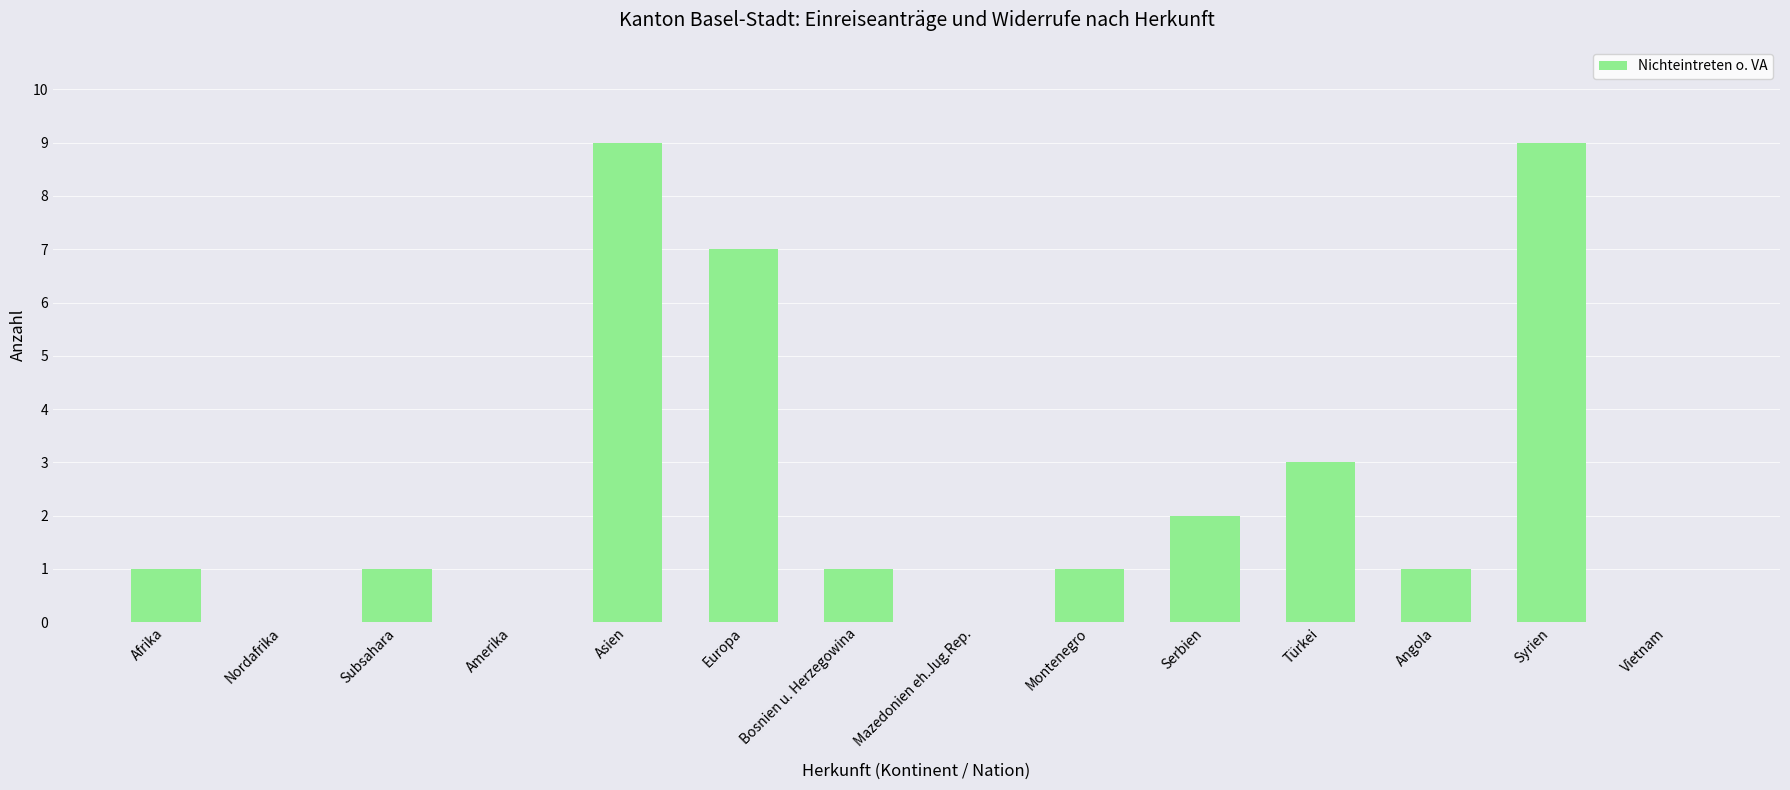

What is the sum of all values?

35